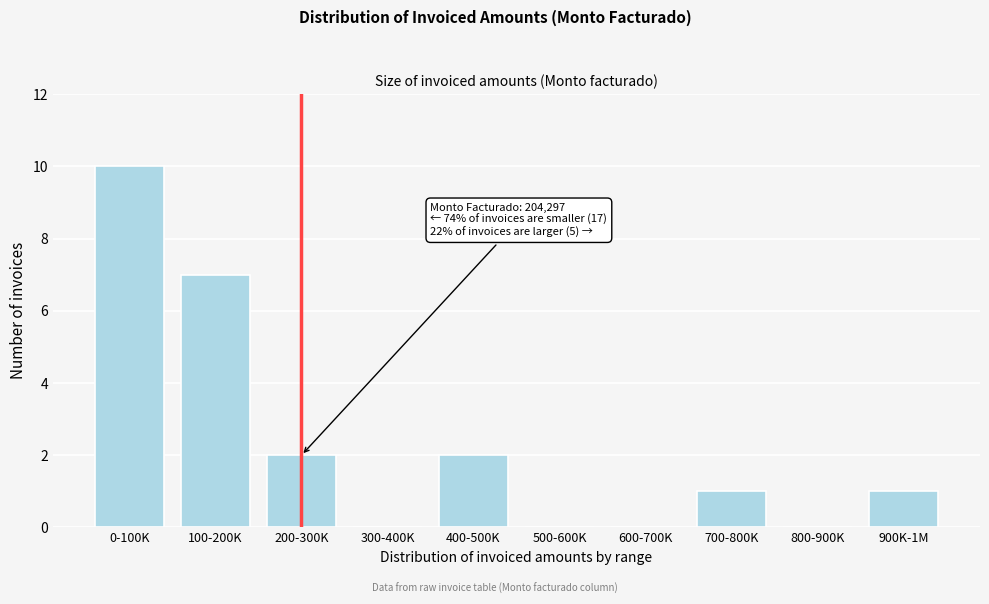

Reading left to right, extract all data points from this chart.

0-100K=10	100-200K=7	200-300K=2	300-400K=0	400-500K=2	500-600K=0	600-700K=0	700-800K=1	800-900K=0	900K-1M=1